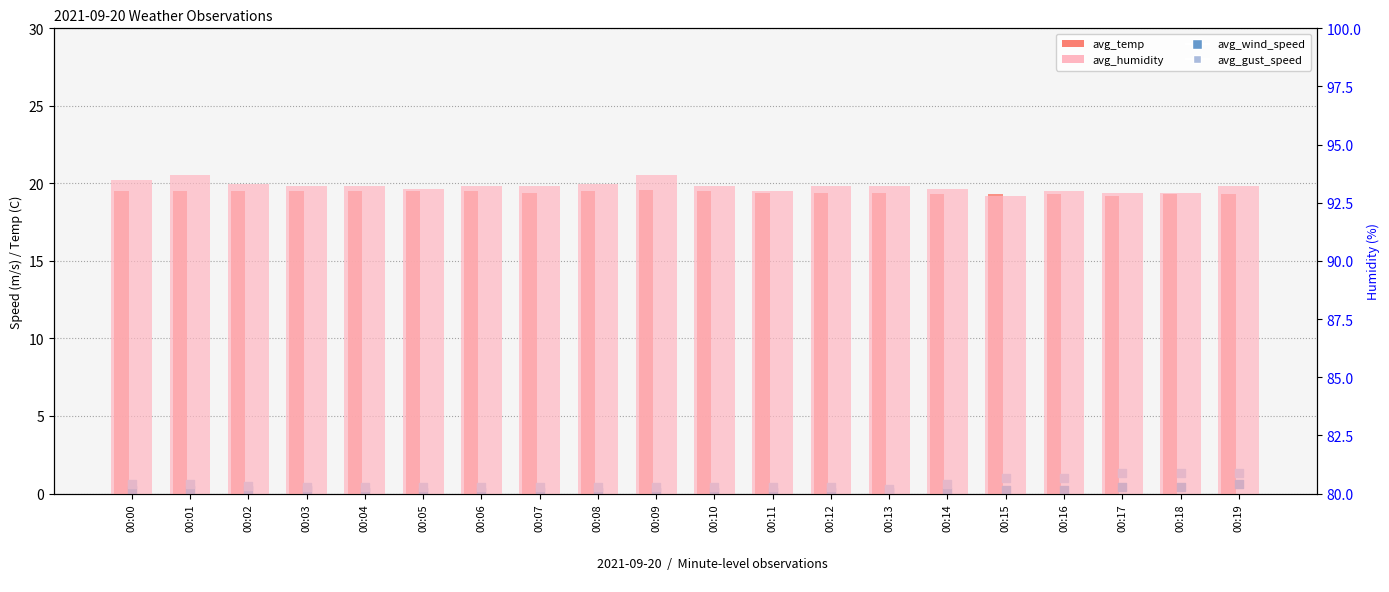

What is the total value across all series at 00:03?

113.3